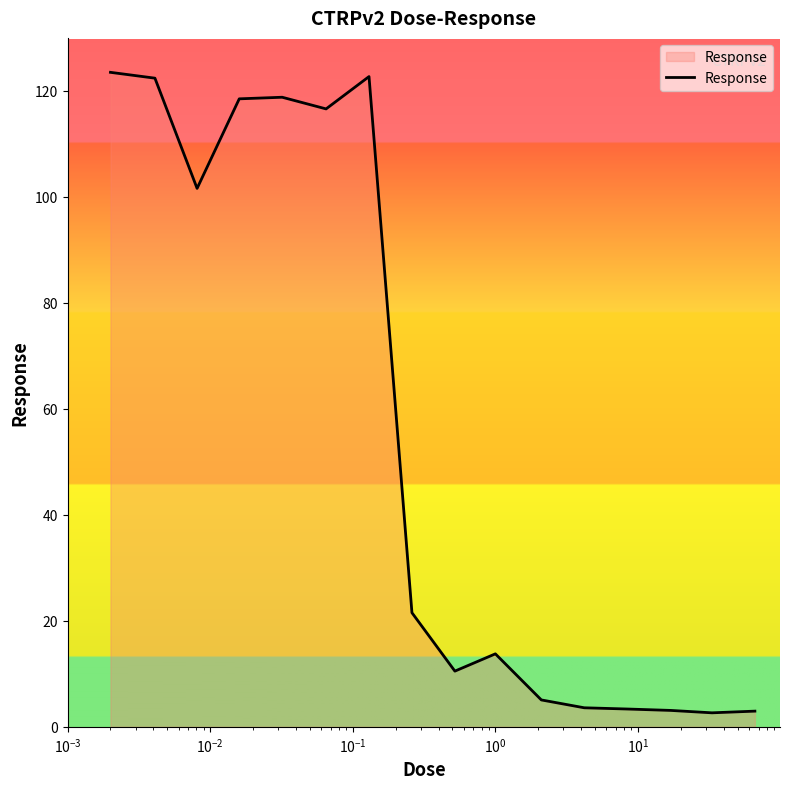

What is the difference between the maximum and minimum values?

120.9